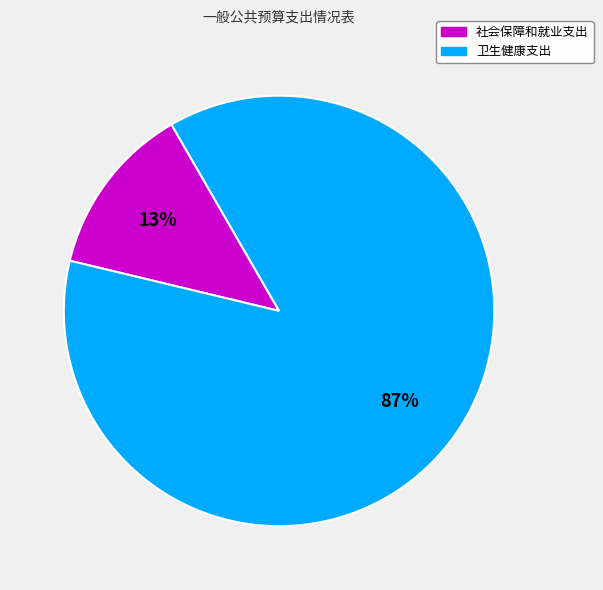

Approximately how many times larger is the value at 卫生健康支出 compared to 社会保障和就业支出?

6.7